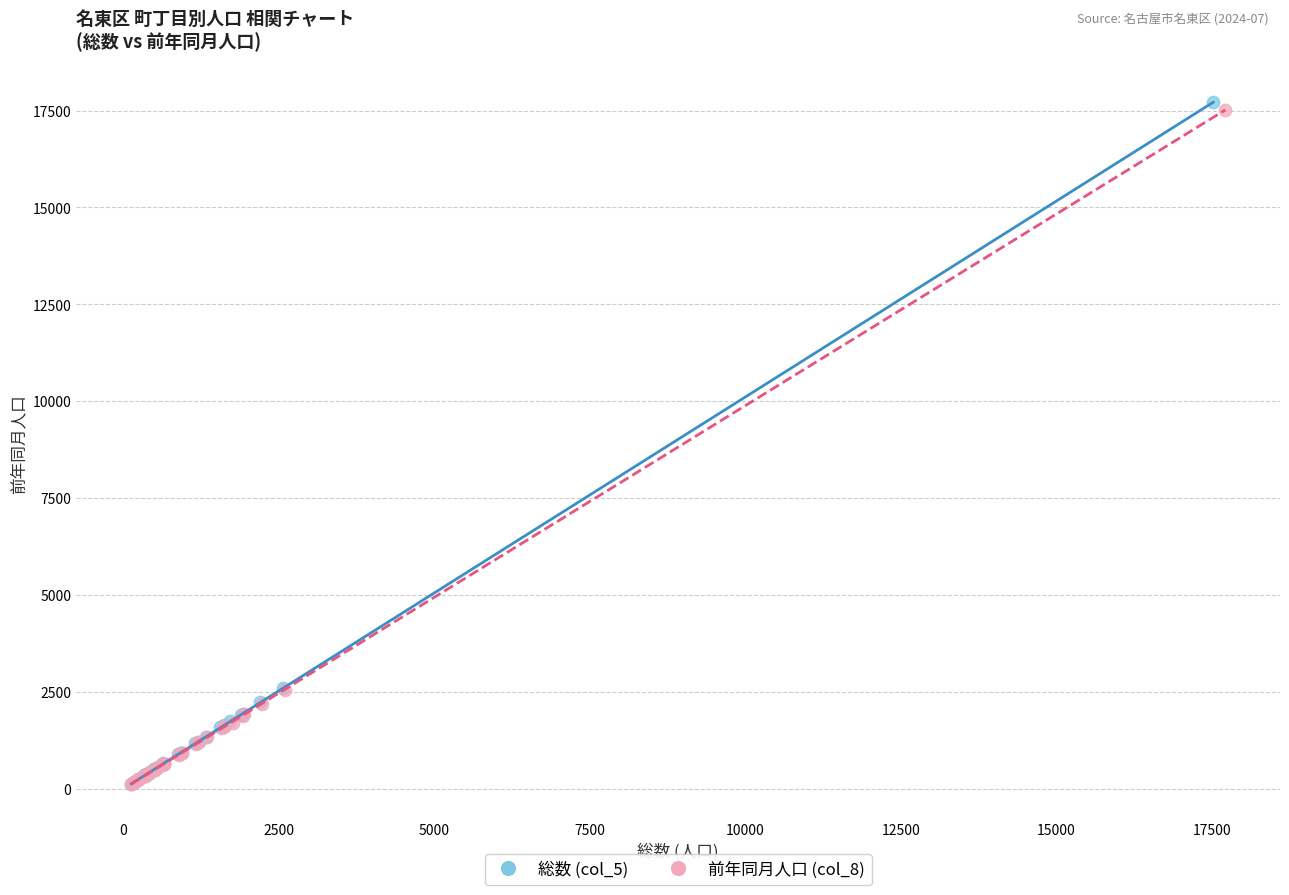

Which series has the widest spread of Y values?

総数 (col_5)